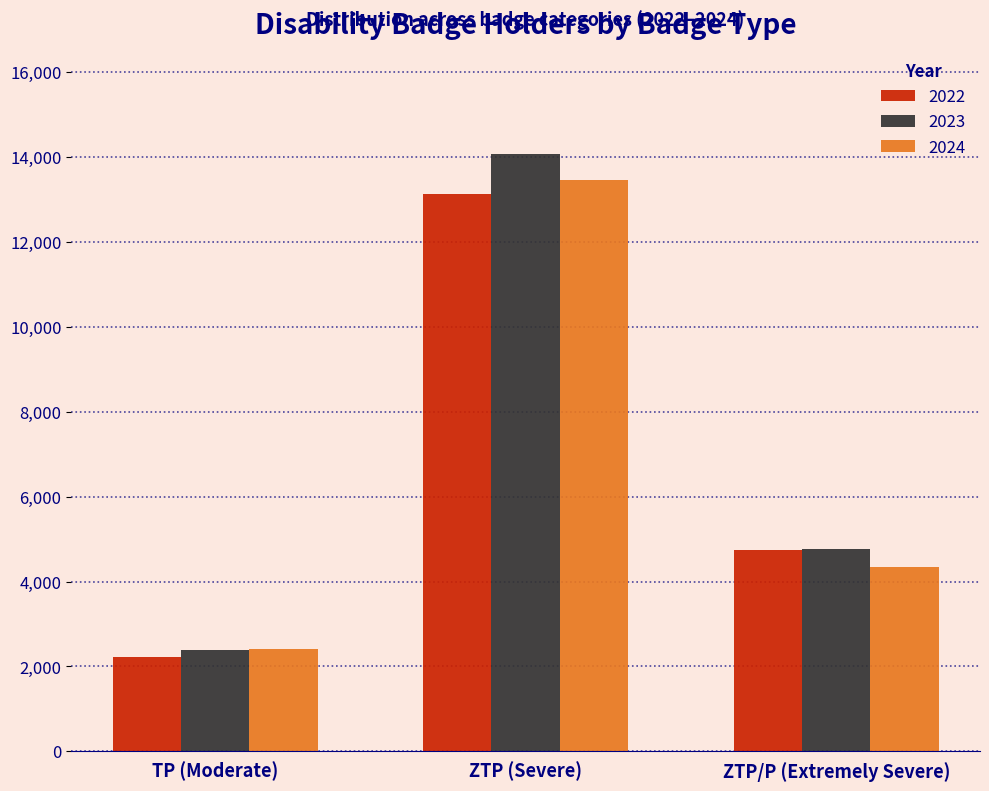

Reading right to left, transcribe all the data shown in this chart.

2022: 4738	13131	2223
2023: 4772	14063	2394
2024: 4334	13452	2410